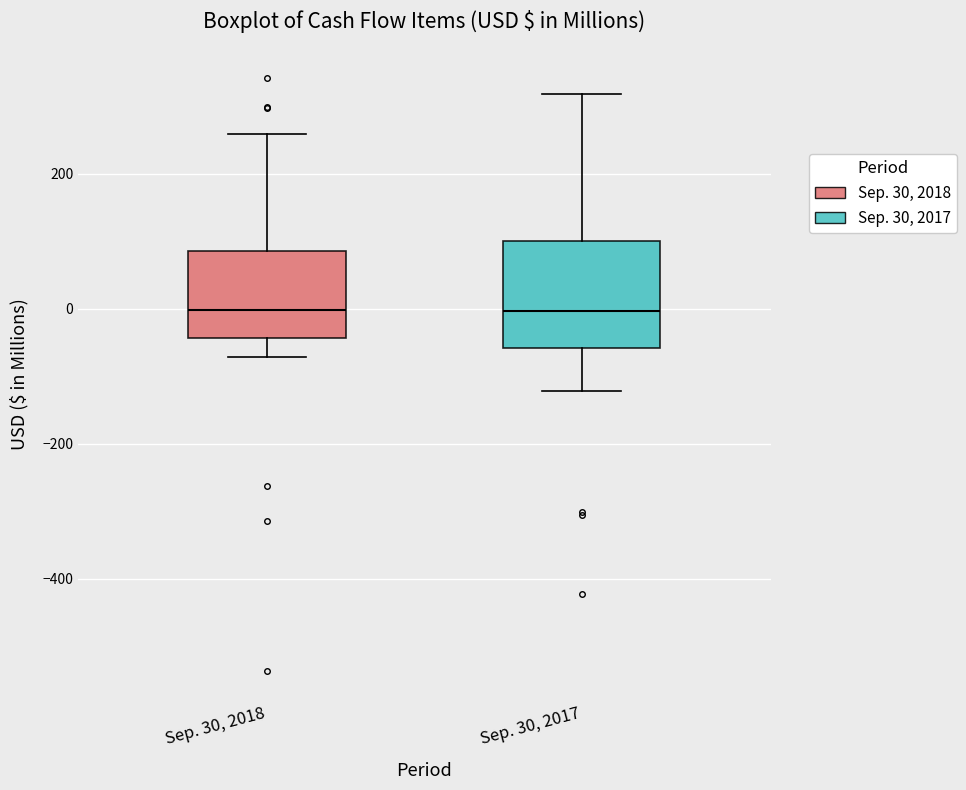

Comparing the boxes themselves (not the whiskers), which one is the tallest?

Sep. 30, 2017